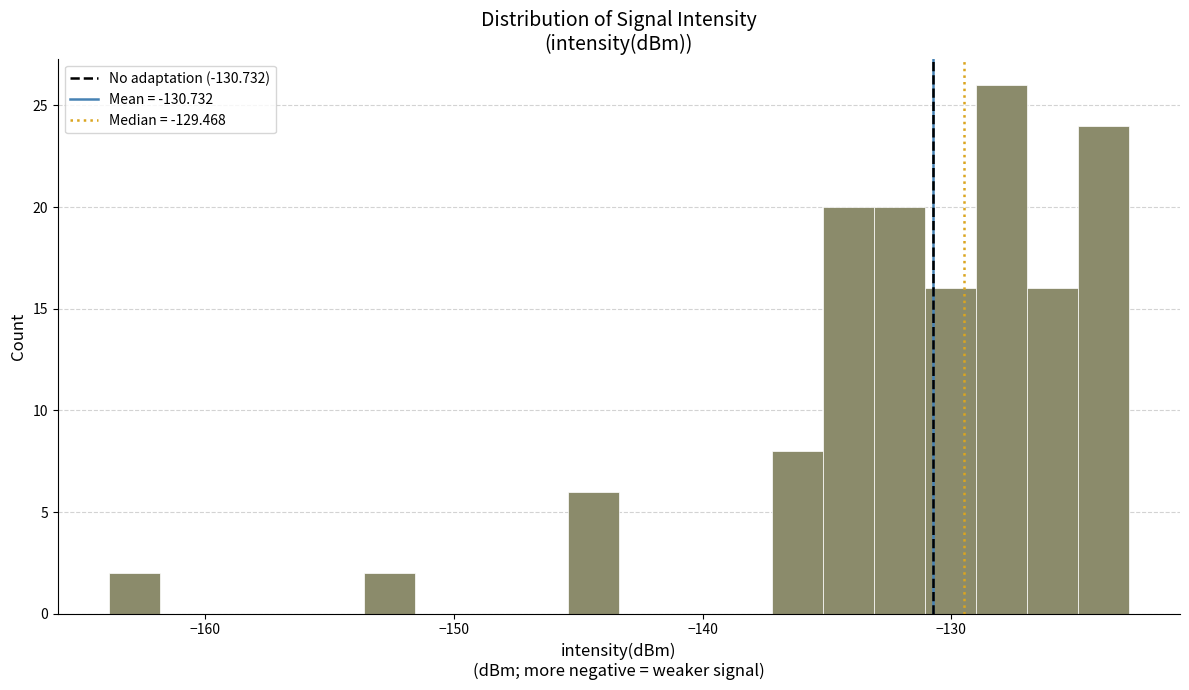

Read against the x-axis, roughly where is the centre of the tallest bar?

-128